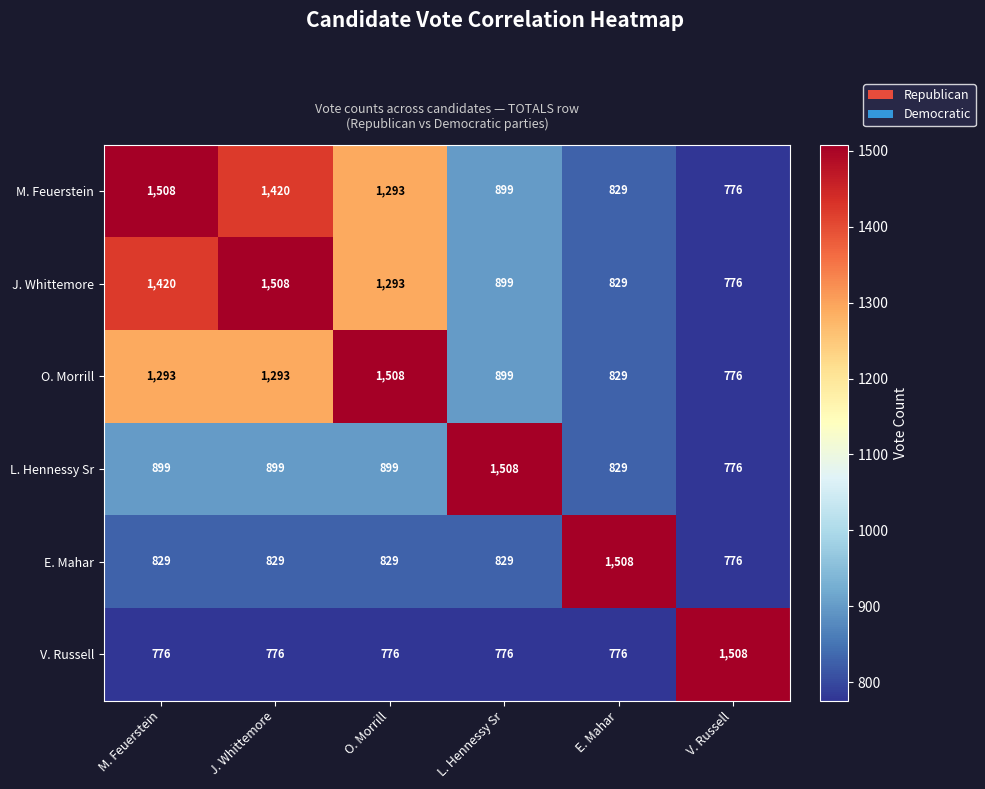

At which label does J. Whittemore reach its minimum?

V. Russell